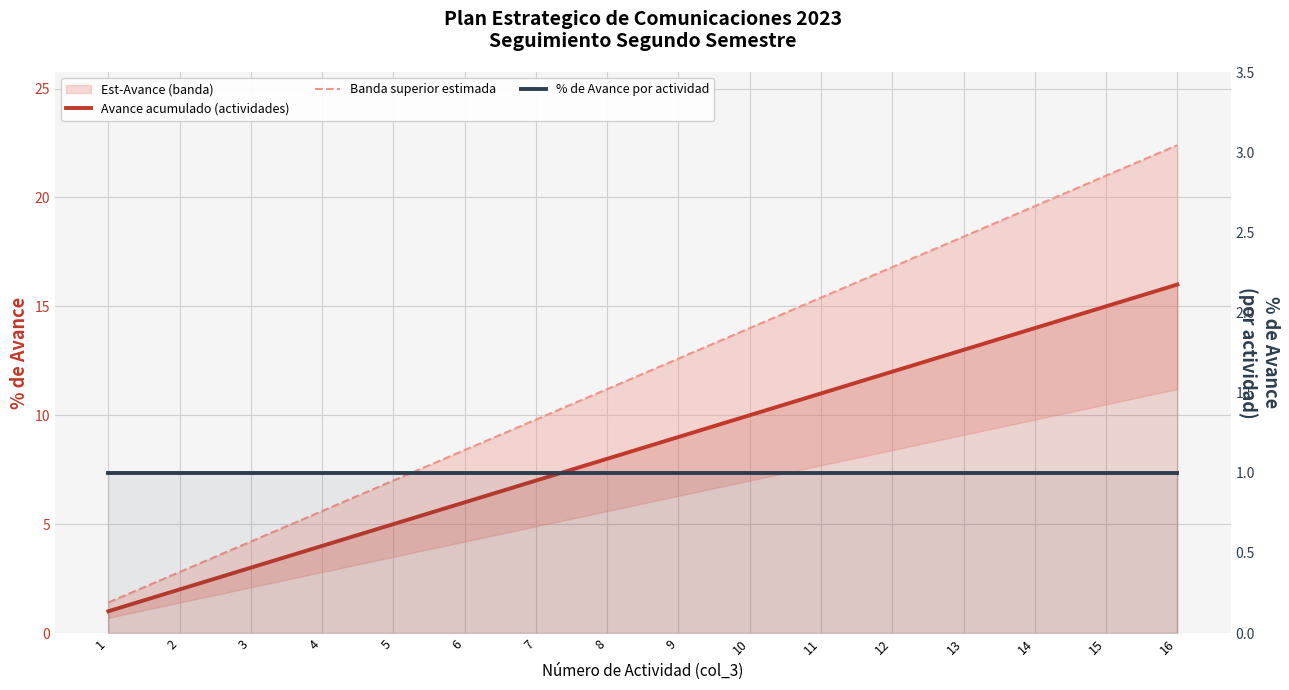

What is the spread (max minus min) of values at 6?

7.4